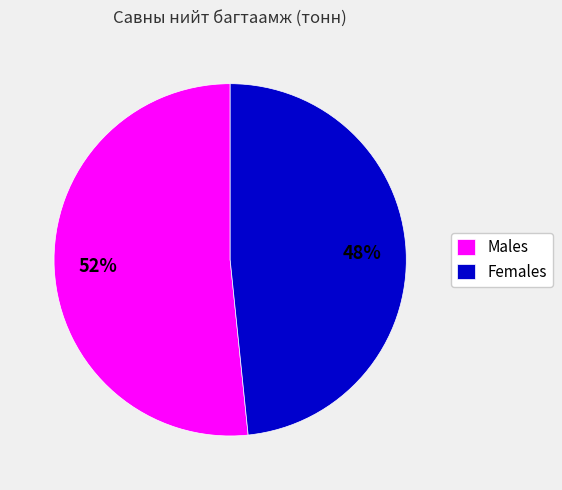

To the nearest percent, what is the combined percentage of Males and Females?

100%